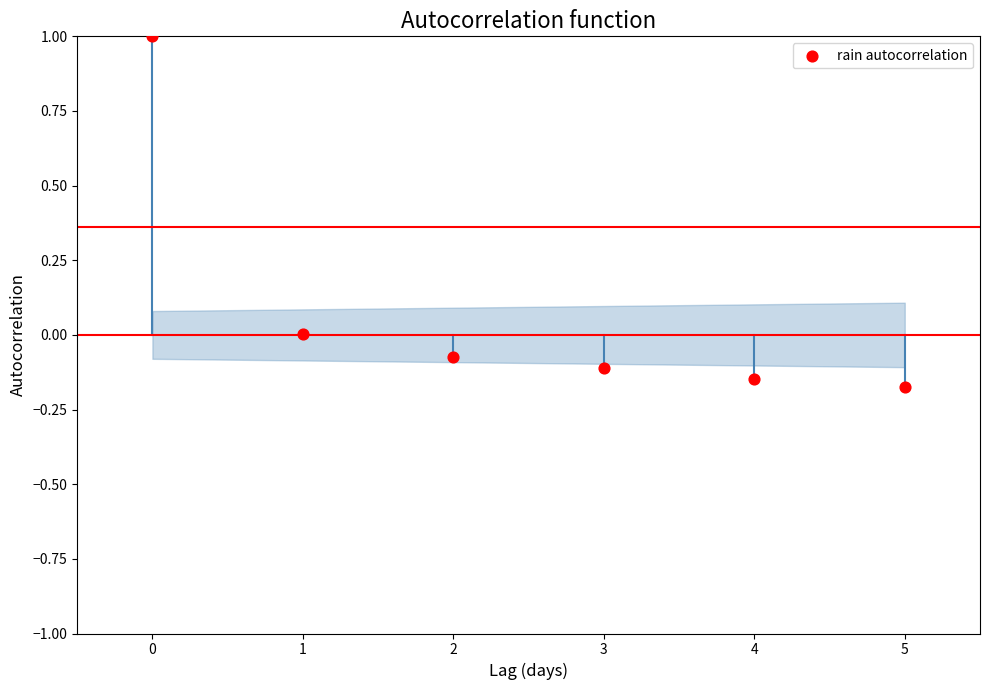

What is the range of Y values (max minus min)?

1.2